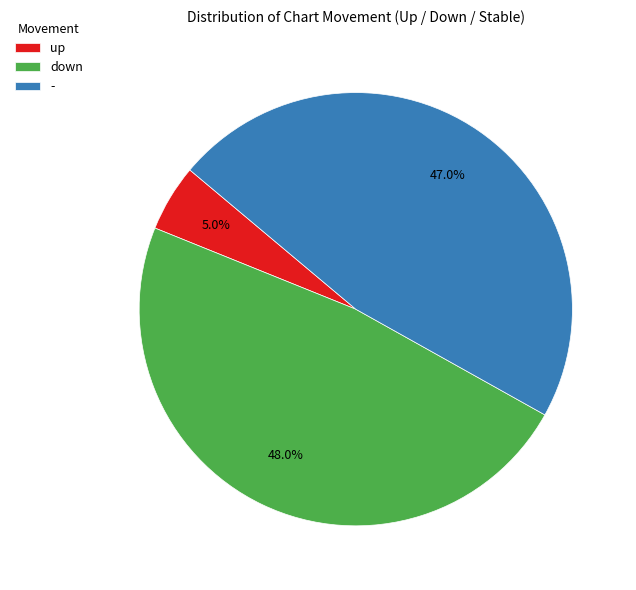

Count the number of slices in the pie.

3